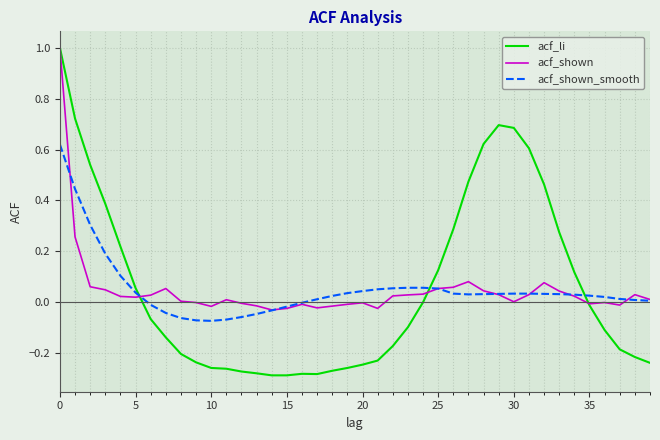

What is the sum of all acf_shown_smooth values?

2.0